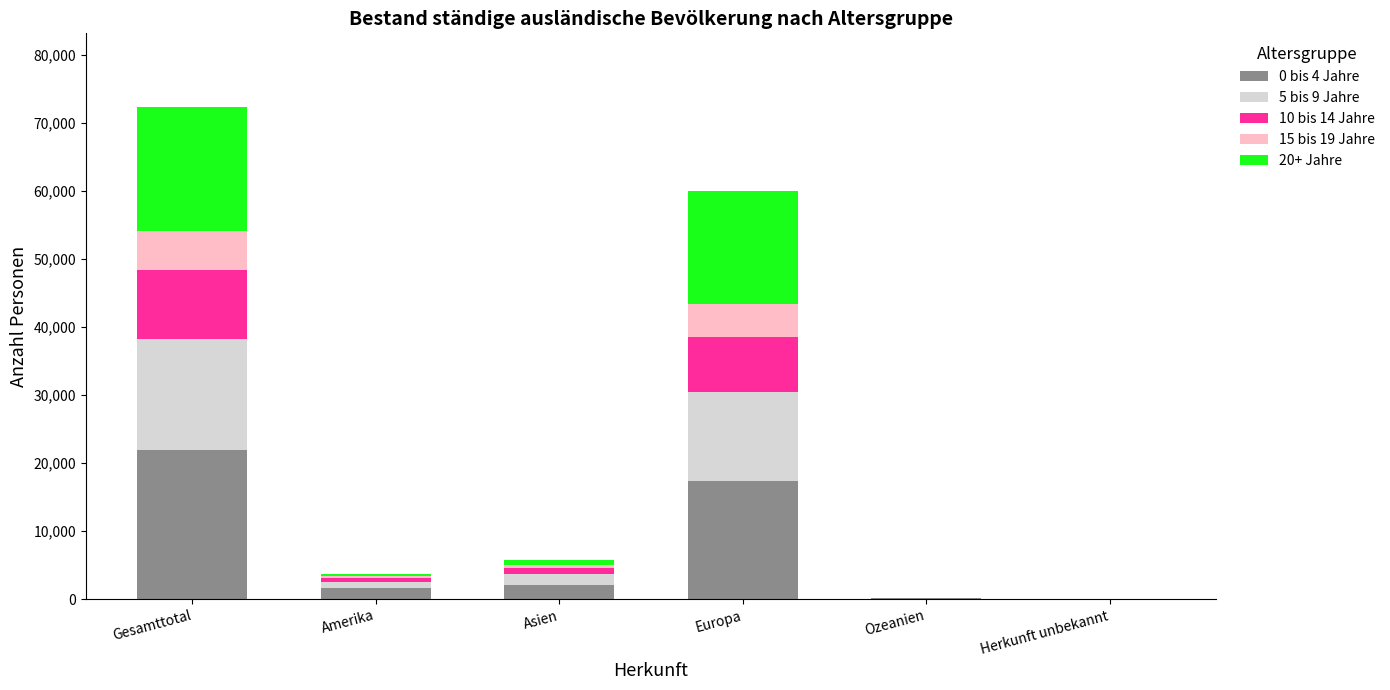

Which category has the highest value in the 0 bis 4 Jahre series?

Gesamttotal